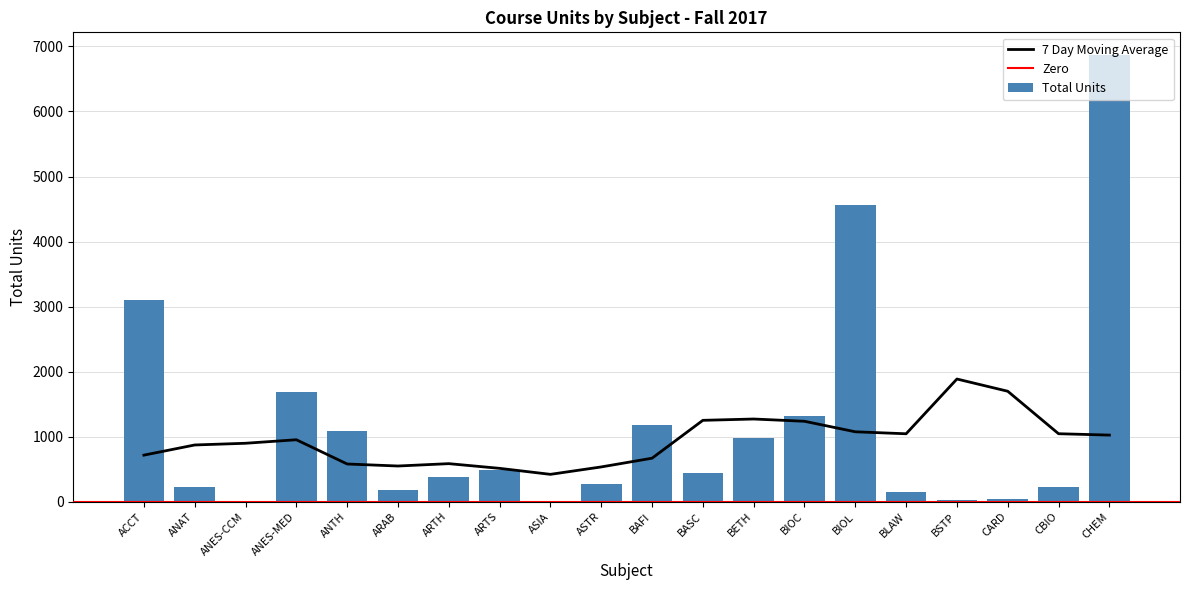

What is the sum of the Total Units values at BLAW and BASC?

595.0